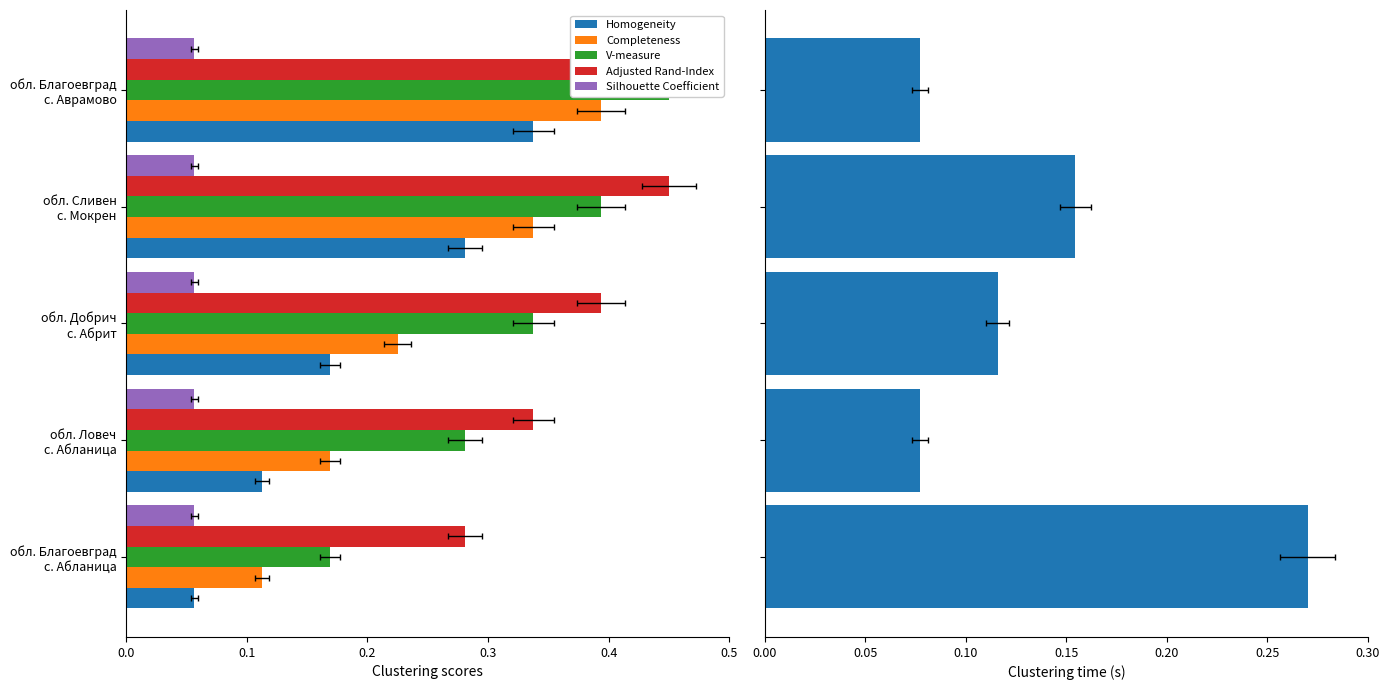

What is the value of the Homogeneity bar at the 1st from the left?

0.1